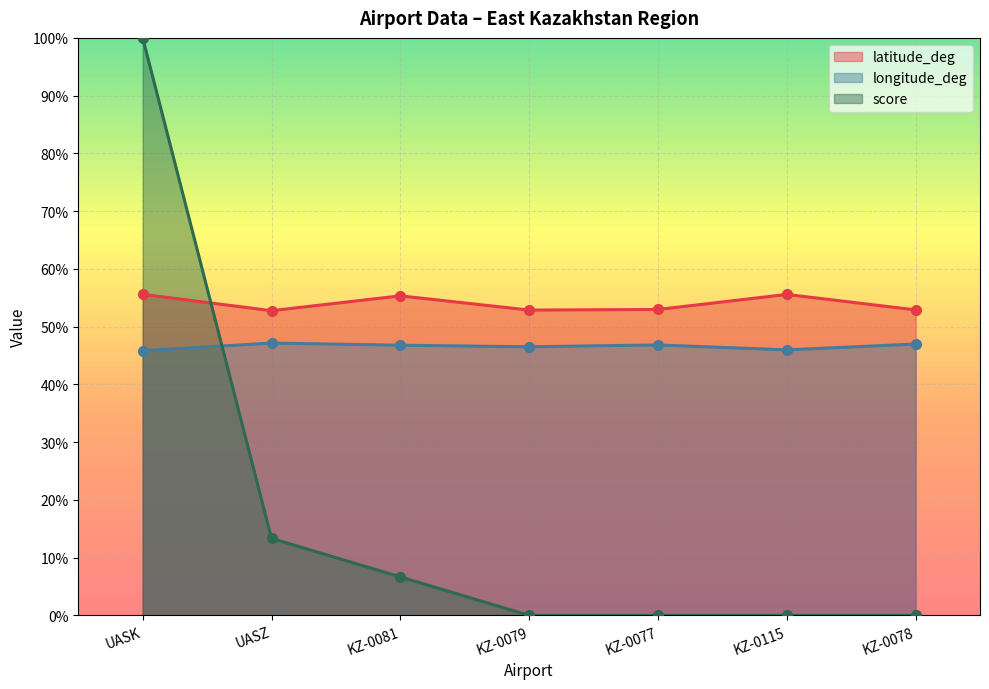

How many lines are shown in the chart?

3